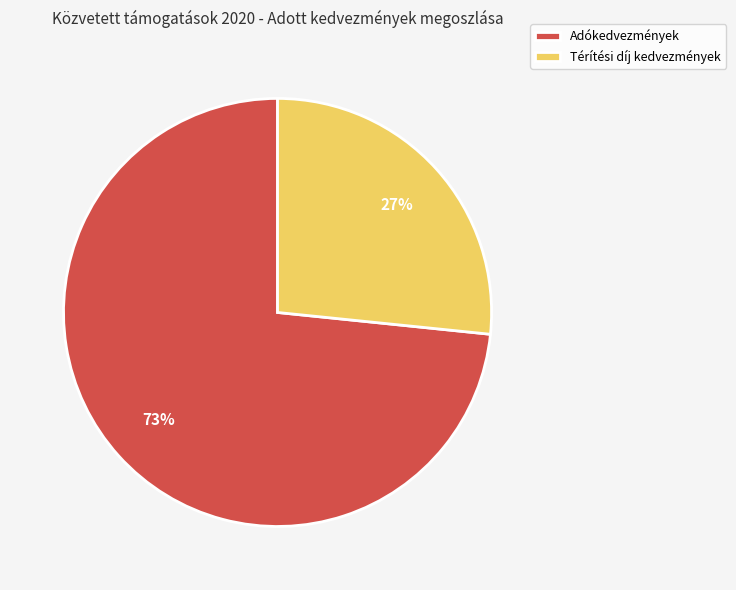

To the nearest percent, what portion does Térítési díj kedvezmények represent?

27%